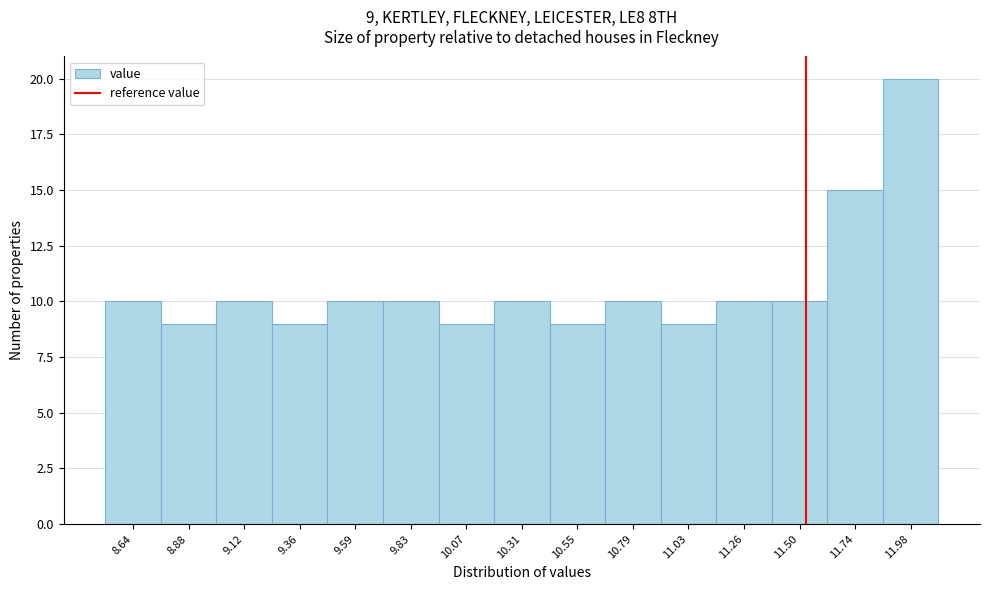

Over which range of the x-axis is the bar tallest?

11.85 to 12.10